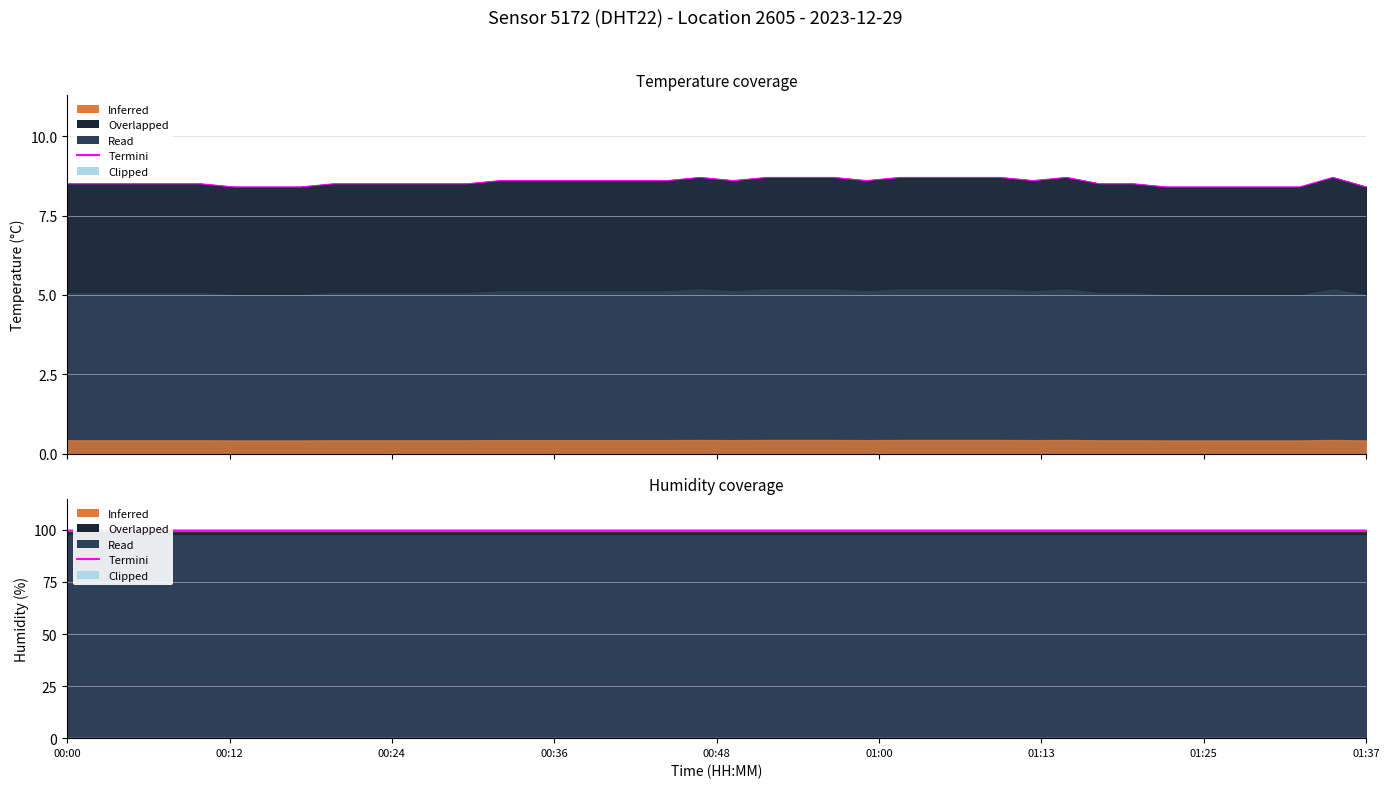

True or false: humidity and temperature cross at least once.

False